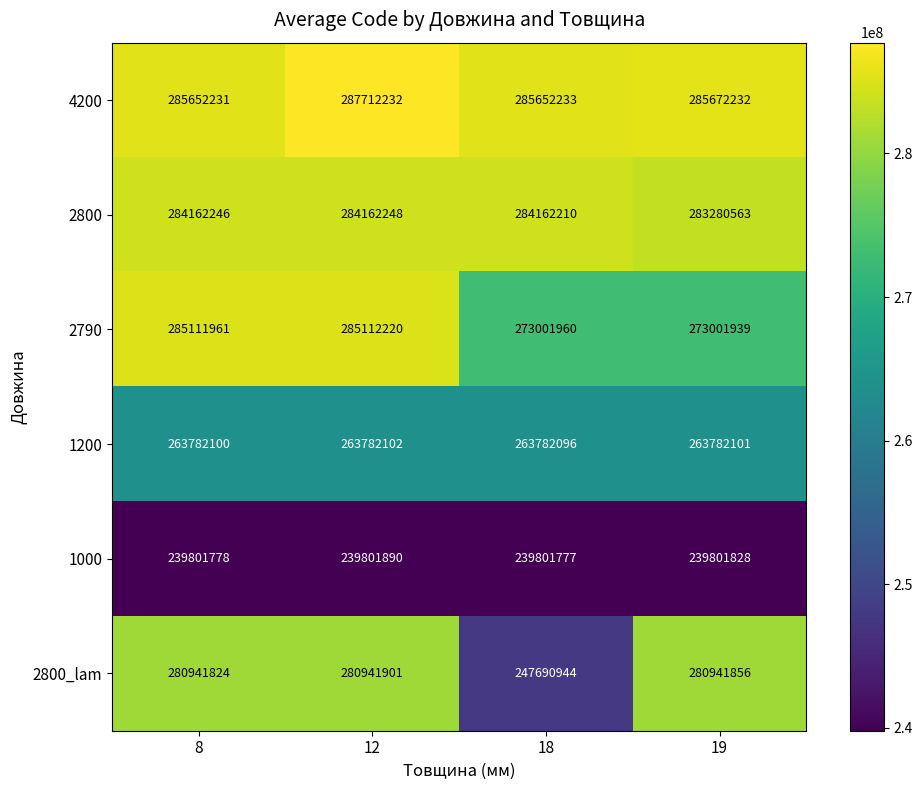

What is the maximum value shown in the chart?

287712232